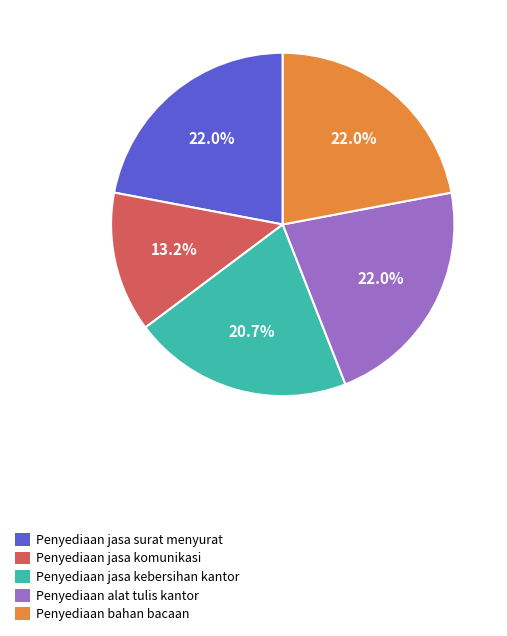

To the nearest percent, what is the difference between the largest and smallest slice percentages?

9%